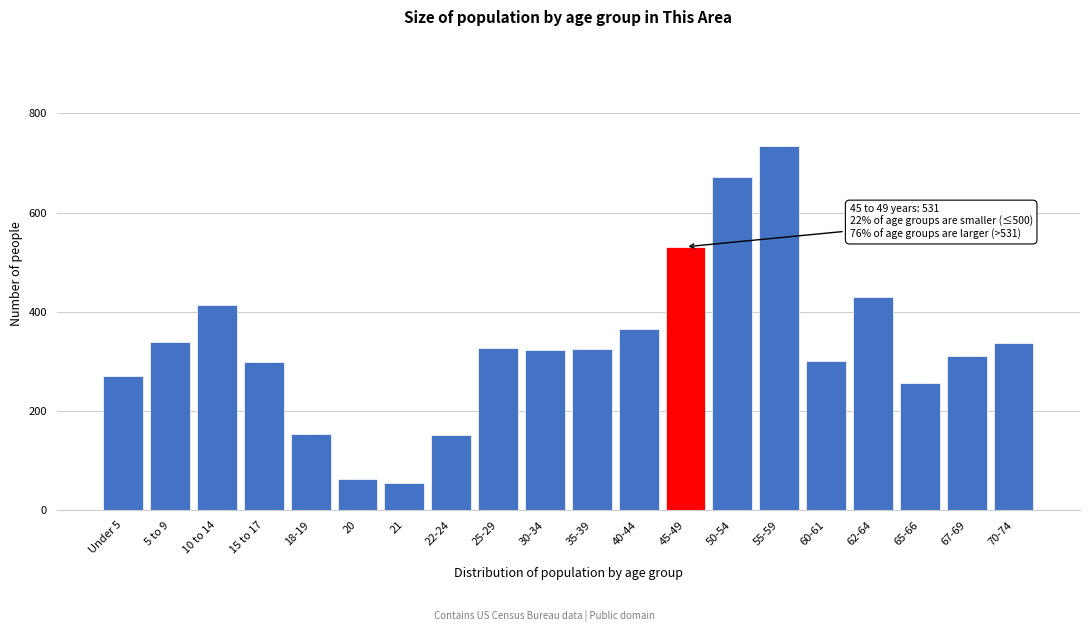

The value at 55-59 is 432. True or false?

False